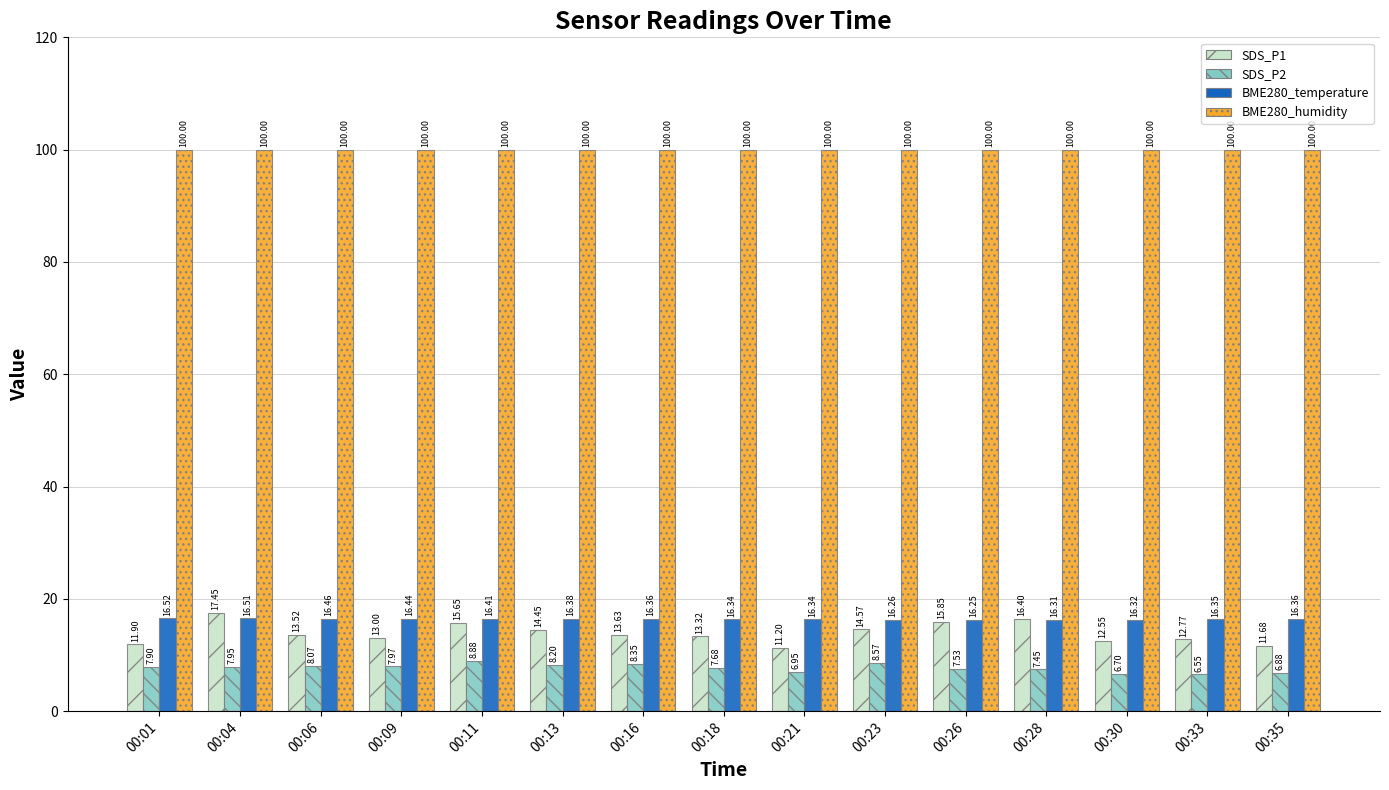

Which series has the largest total across all categories?

BME280_humidity